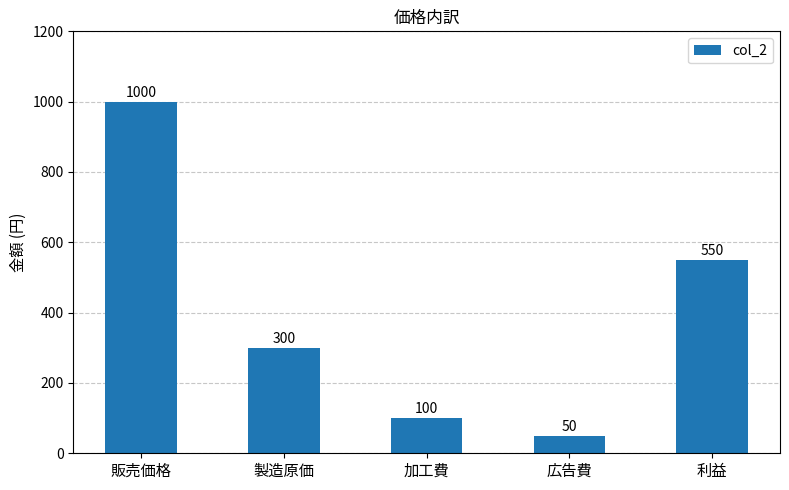

What is the maximum value shown in the chart?

1000